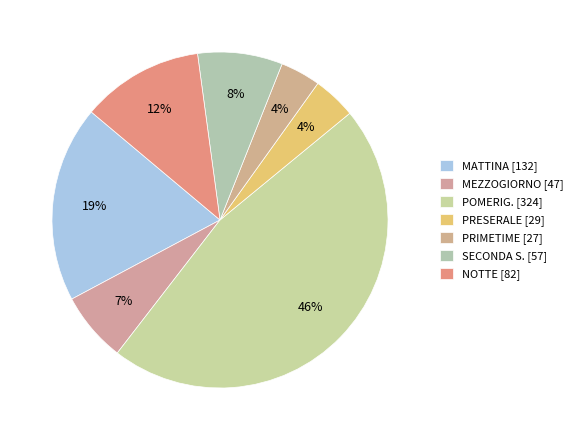

Count the number of slices in the pie.

7